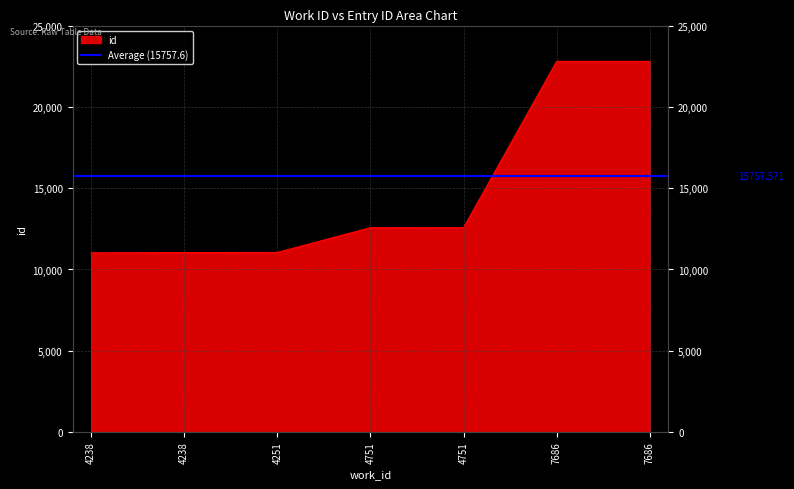

What is the approximate value at 4751, to the nearest 100?

12600